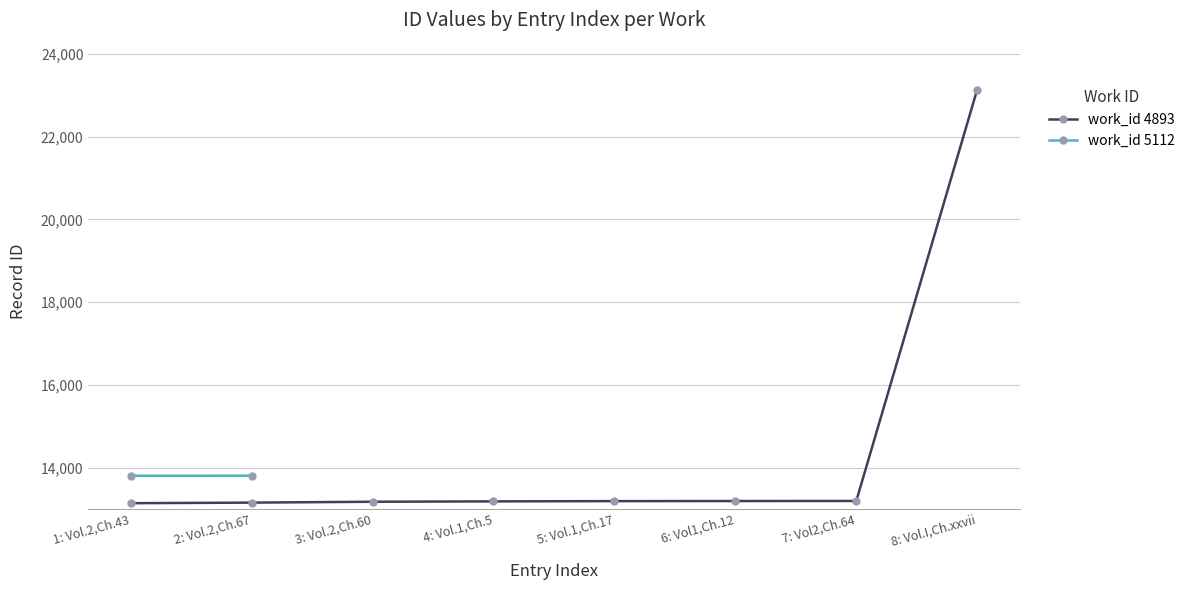

True or false: the data shows 23169 at 1: Vol.2,Ch.43.

False